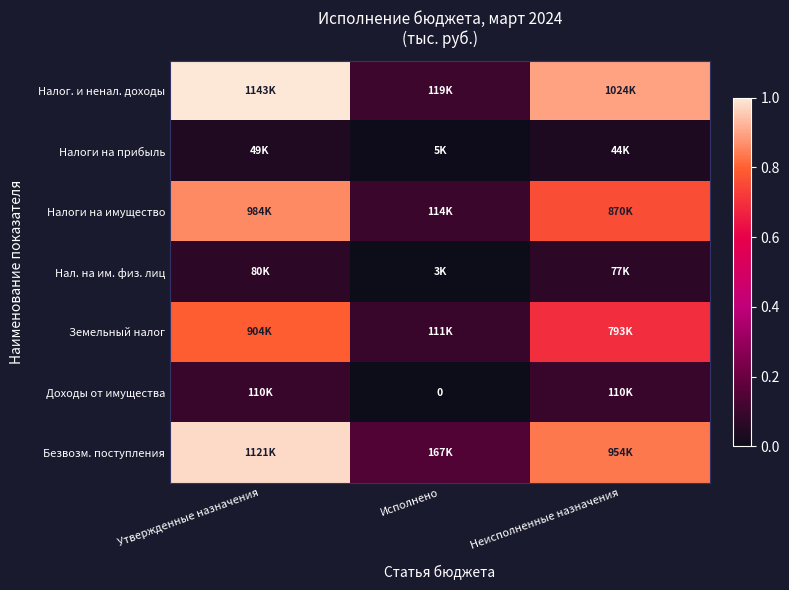

Is it true that Налог. и ненал. доходы equals 0.1 at Исполнено?

True